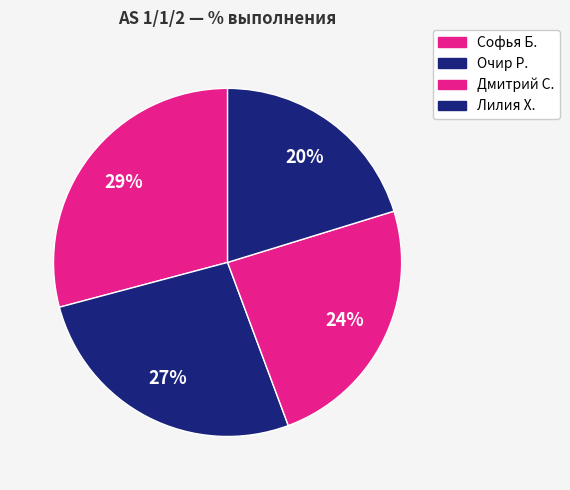

Is it true that Лилия Х. is 20% of the pie?

True